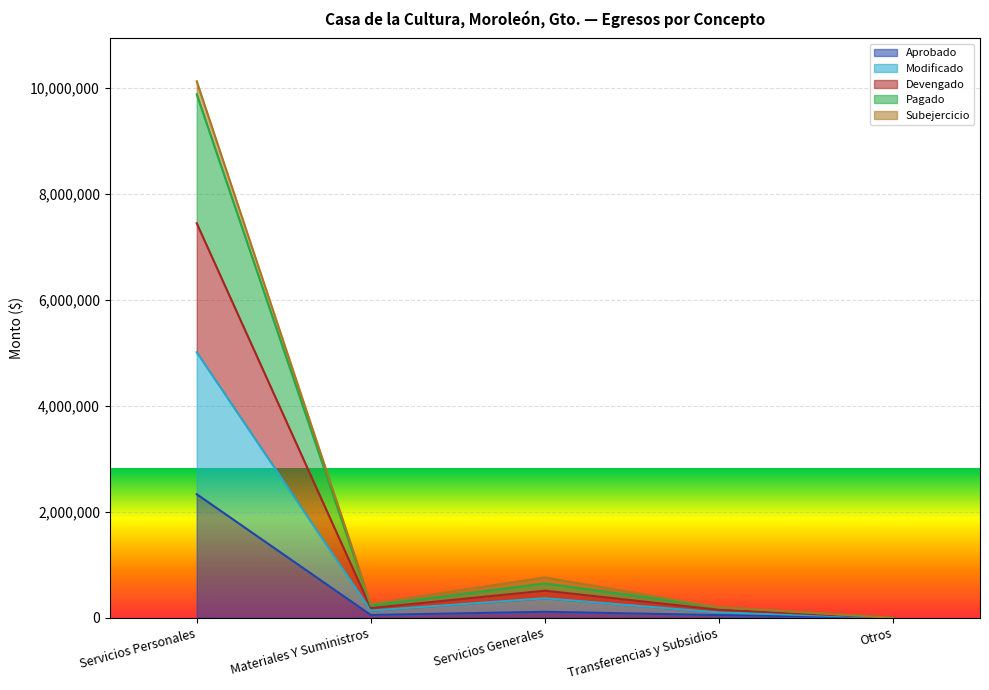

Which series has the largest total across all categories?

Modificado